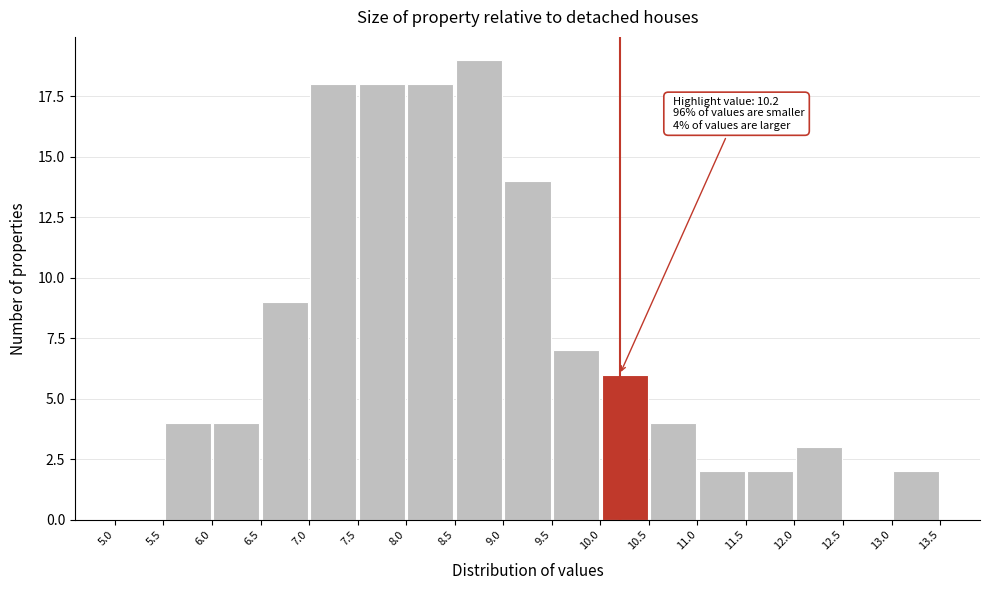

Which range on the x-axis has the tallest bar?

8.5 to 9.0